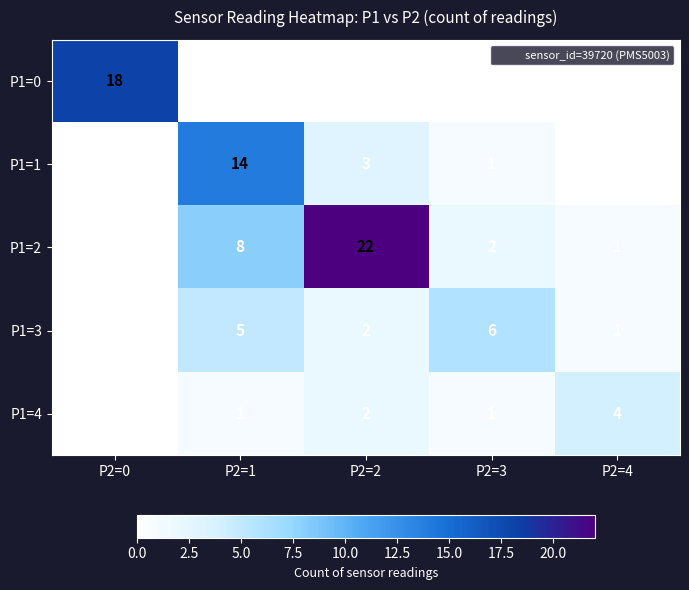

What is the difference between the highest and lowest values at P2=3?

6